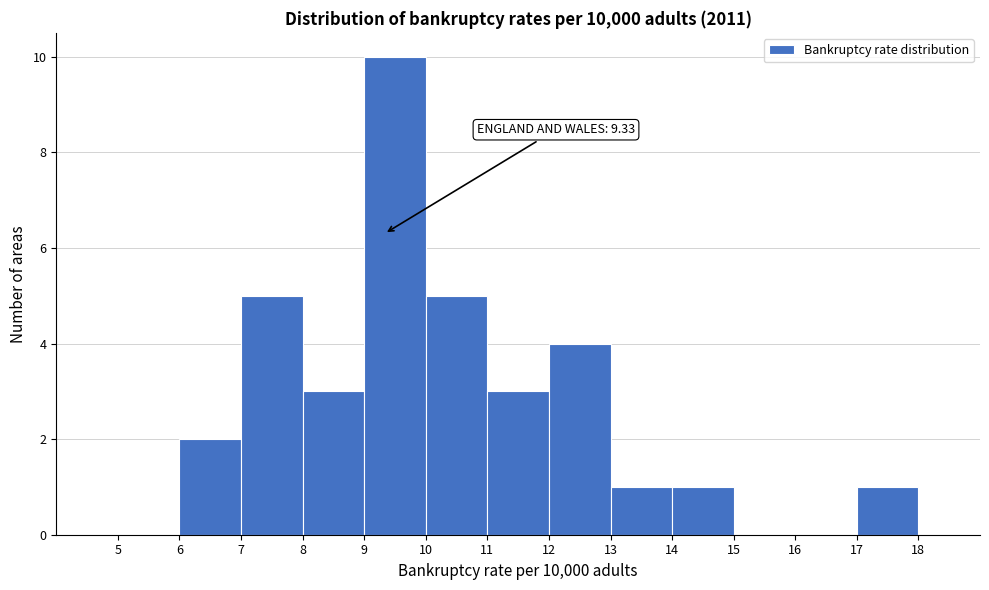

Over which range of the x-axis is the bar tallest?

9 to 10